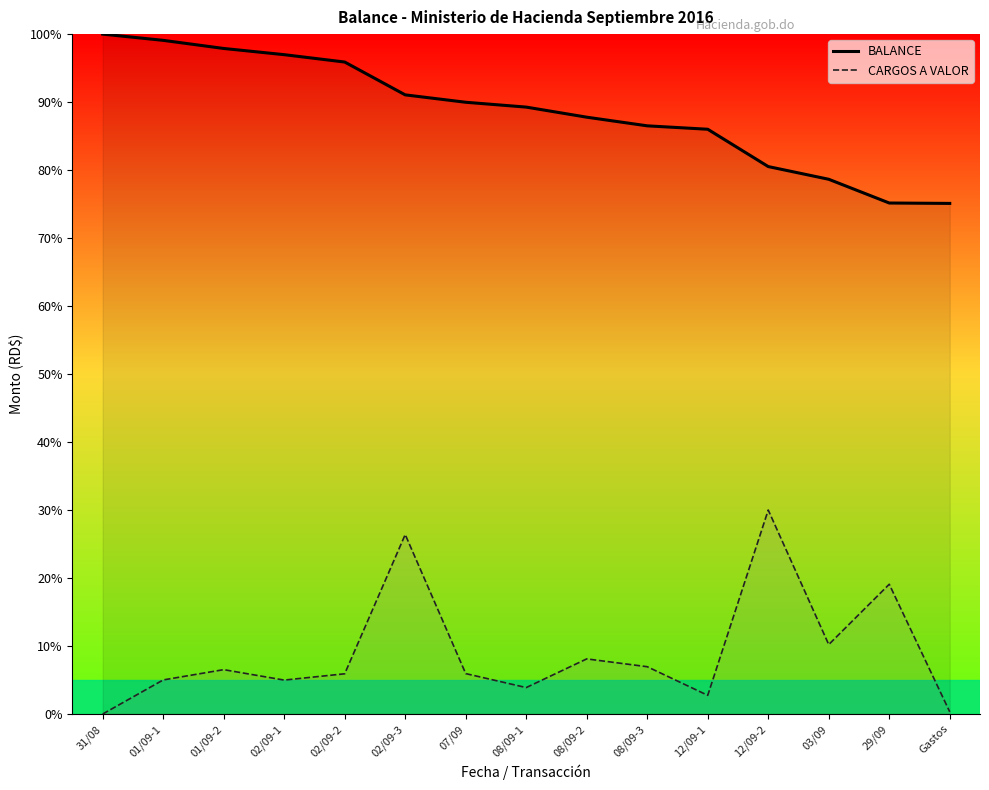

How many data points does each series have?

15